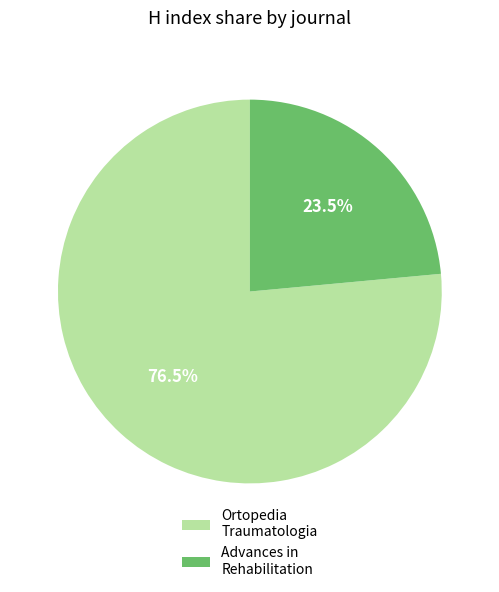

Which category has the biggest portion of the pie?

Ortopedia Traumatologia